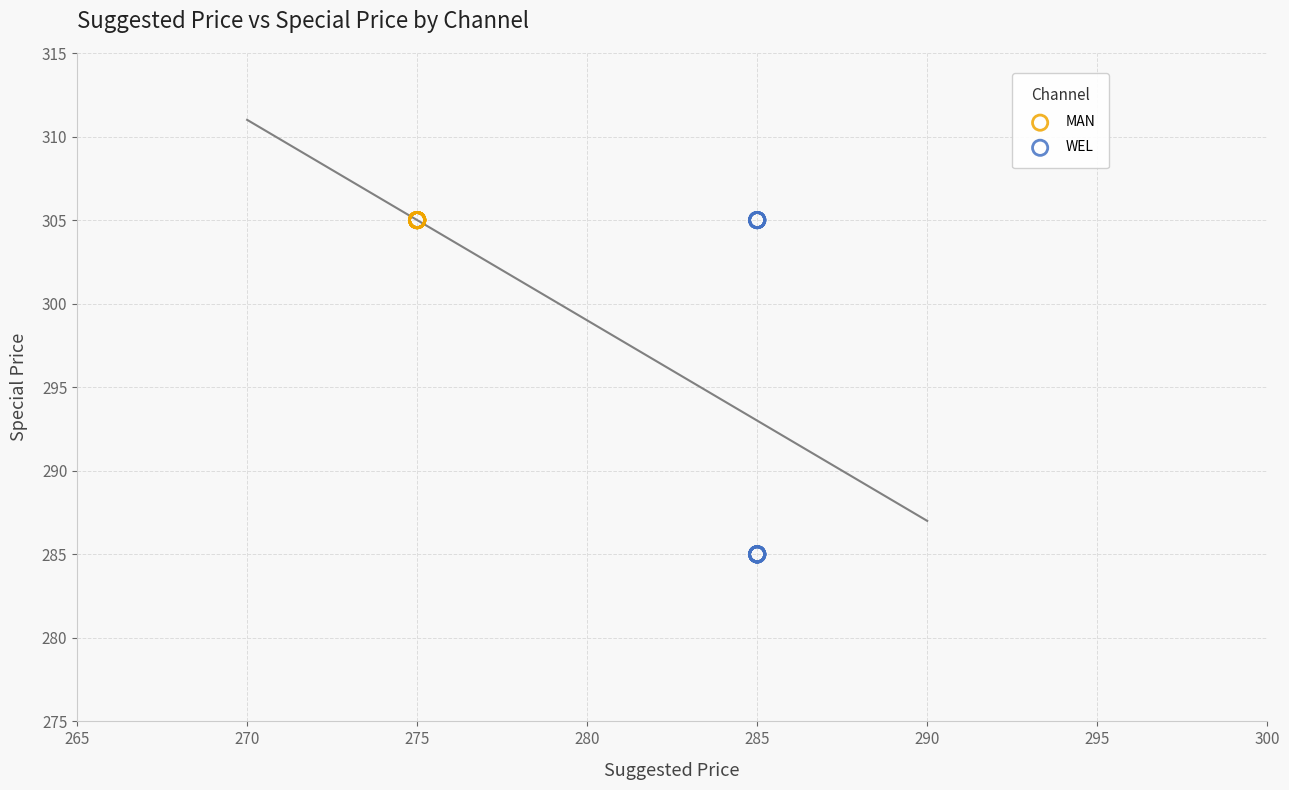

Which series reaches the minimum Y coordinate?

WEL